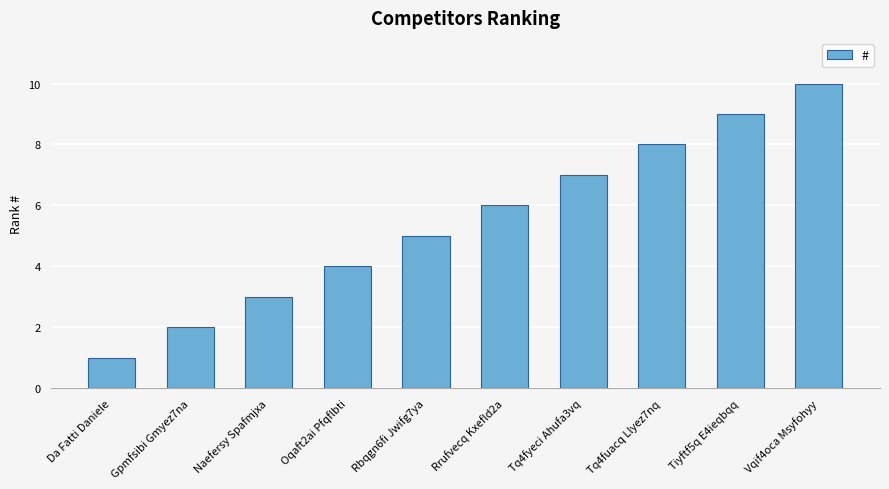

What is the sum of all values?

55